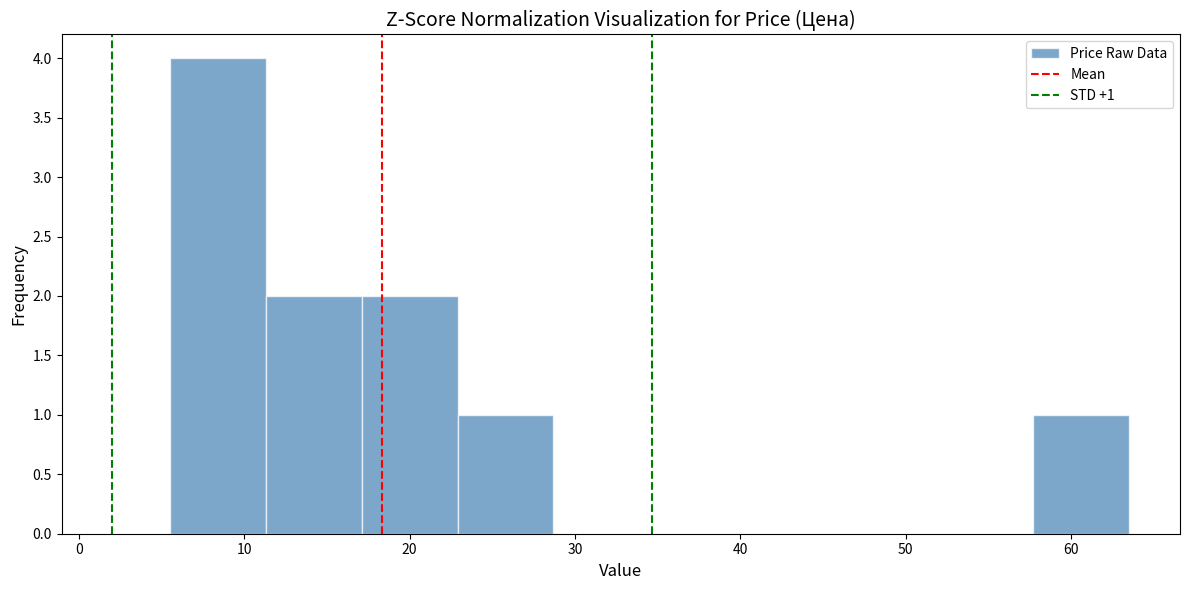

Over which range of the x-axis is the bar tallest?

5.5 to 11.3